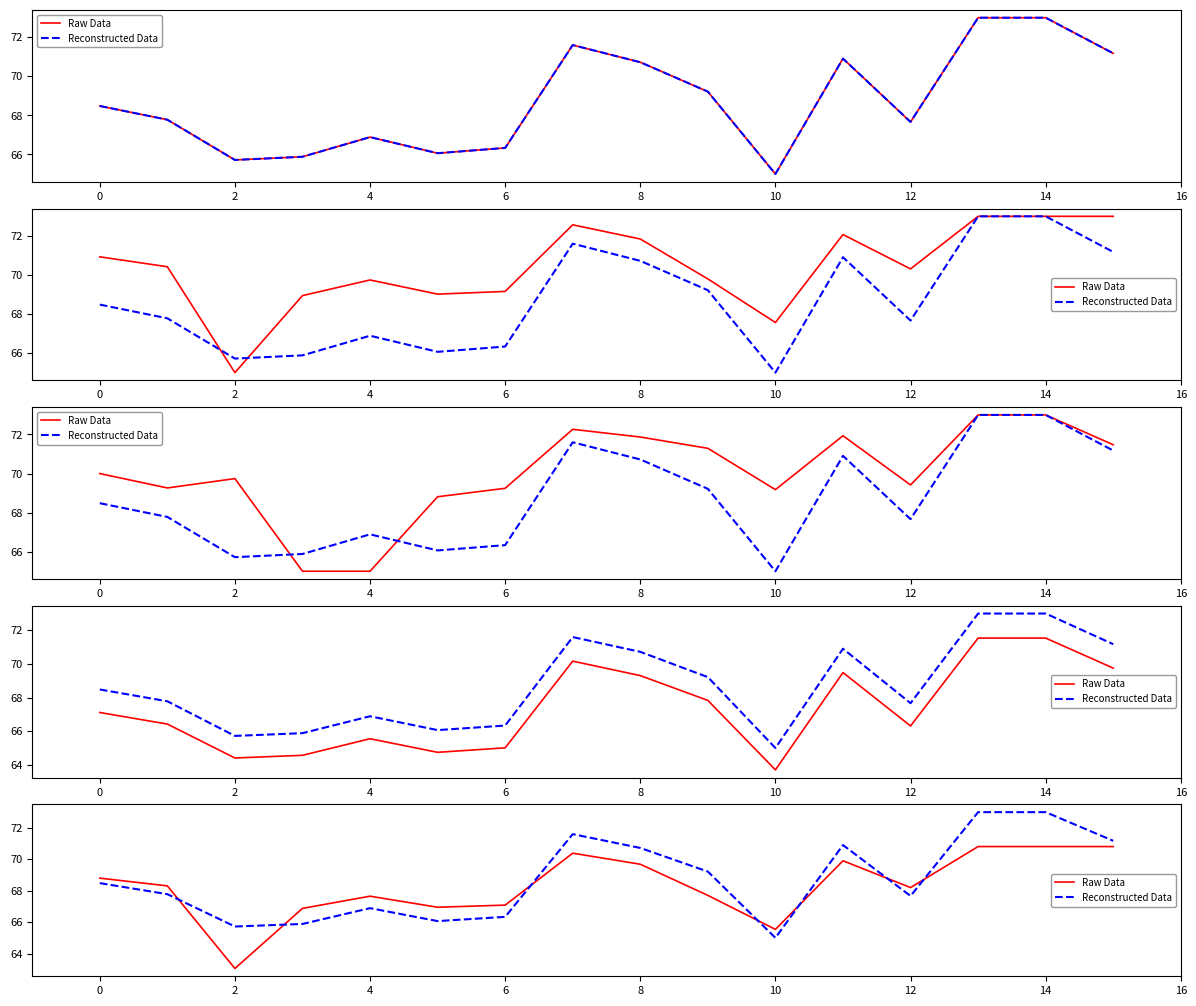

What is the total value across all series at 4?

132.8